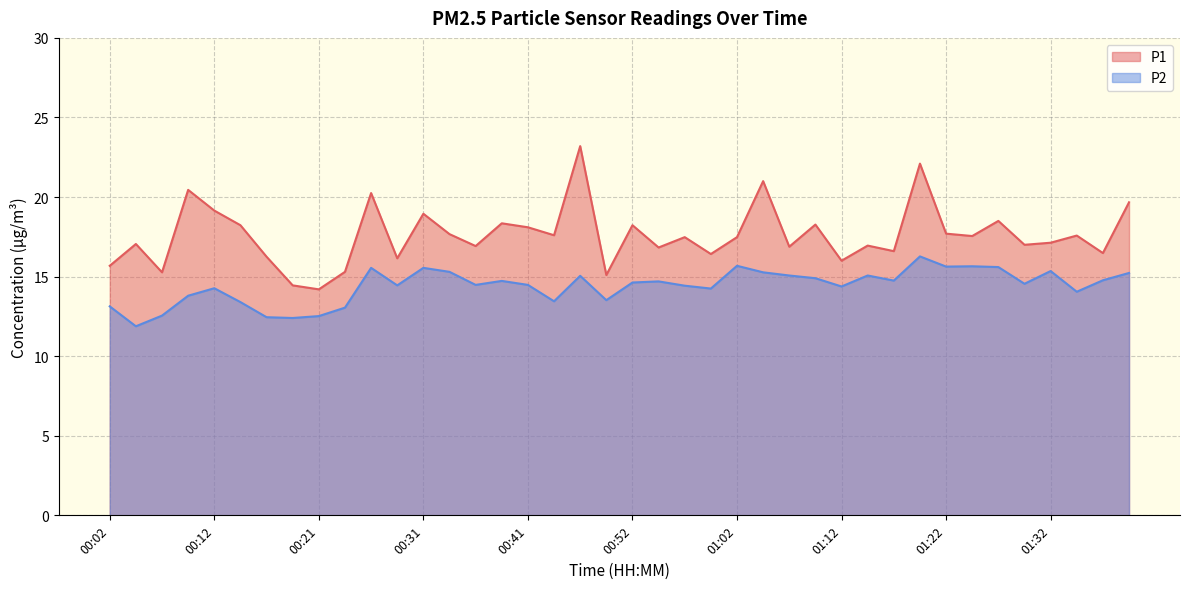

True or false: P2 and P1 intersect in this chart.

False